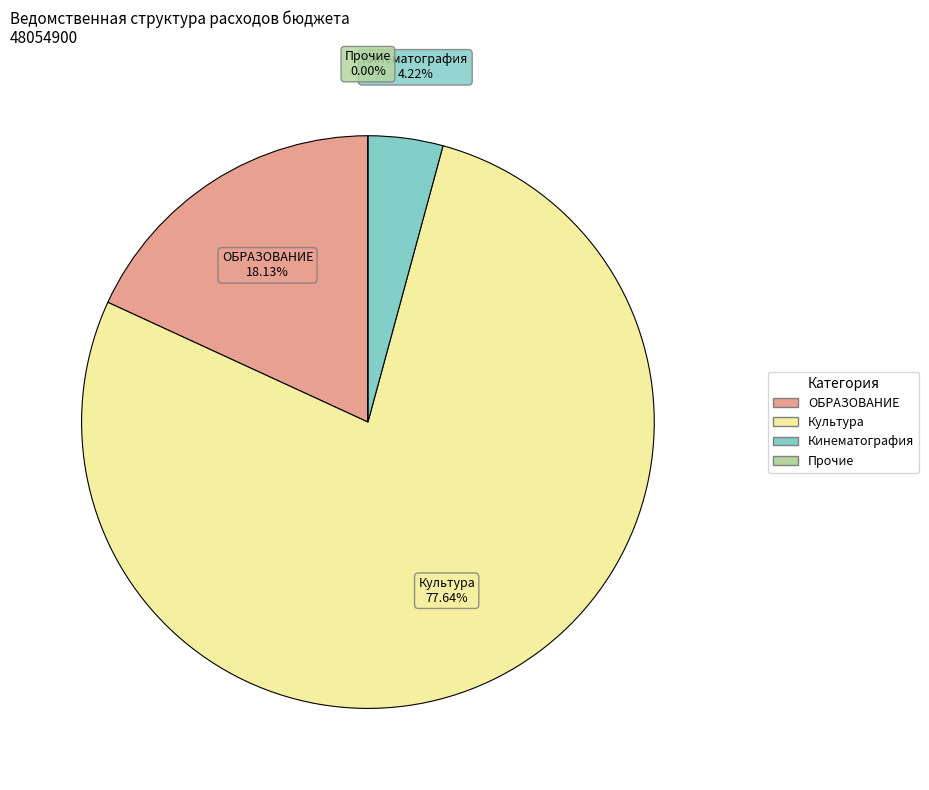

Does Прочие расходы represent more than half of the total?

No